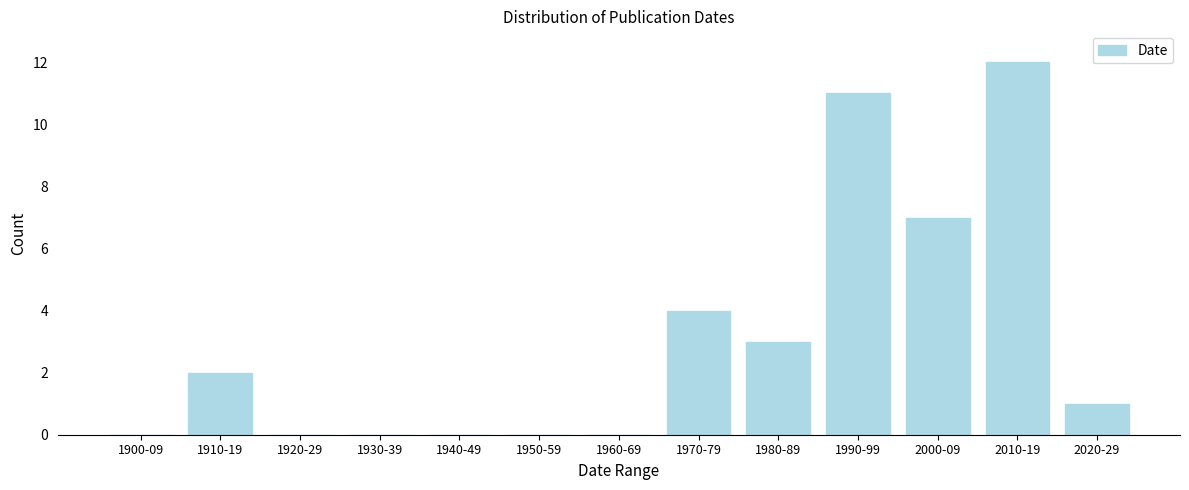

Reading right to left, extract all data points from this chart.

2020-29=1	2010-19=12	2000-09=7	1990-99=11	1980-89=3	1970-79=4	1960-69=0	1950-59=0	1940-49=0	1930-39=0	1920-29=0	1910-19=2	1900-09=0